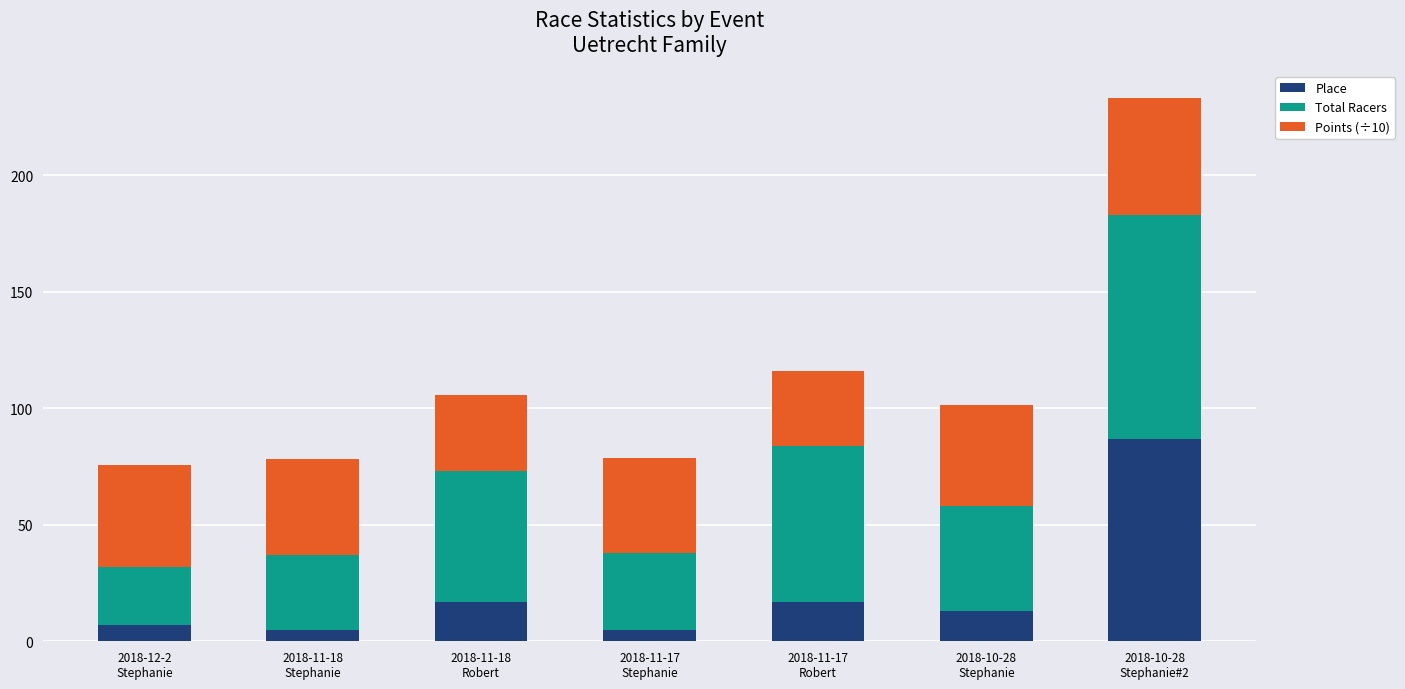

What is the lowest value of the Place series?

5.0